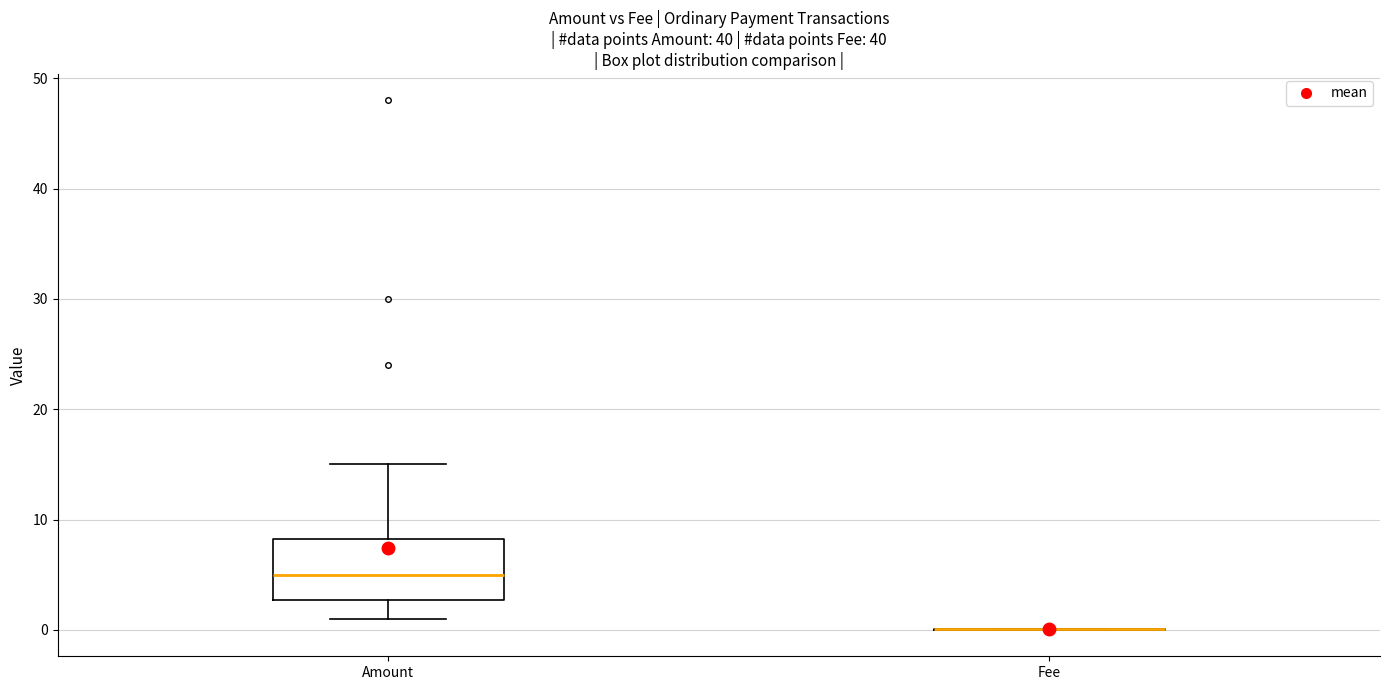

Reading left to right, read every box against the y-axis: the position of its median line, the range the box covers, and the ends of its whiskers. The values are not printed on the chart, so give them approximately, as read against the axis.

Amount: median 5, box 3 to 8, whiskers 1 to 15
Fee: box collapsed to a line at 0, whiskers 0 to 0